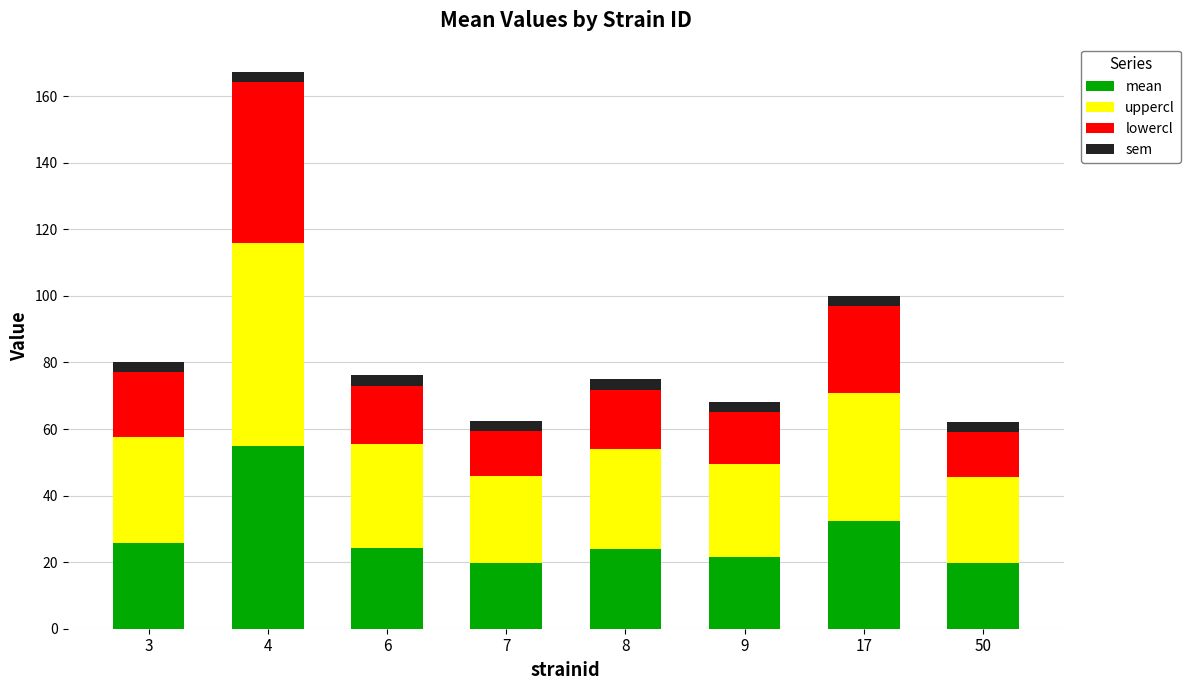

At which category is the sum across all series the highest?

4